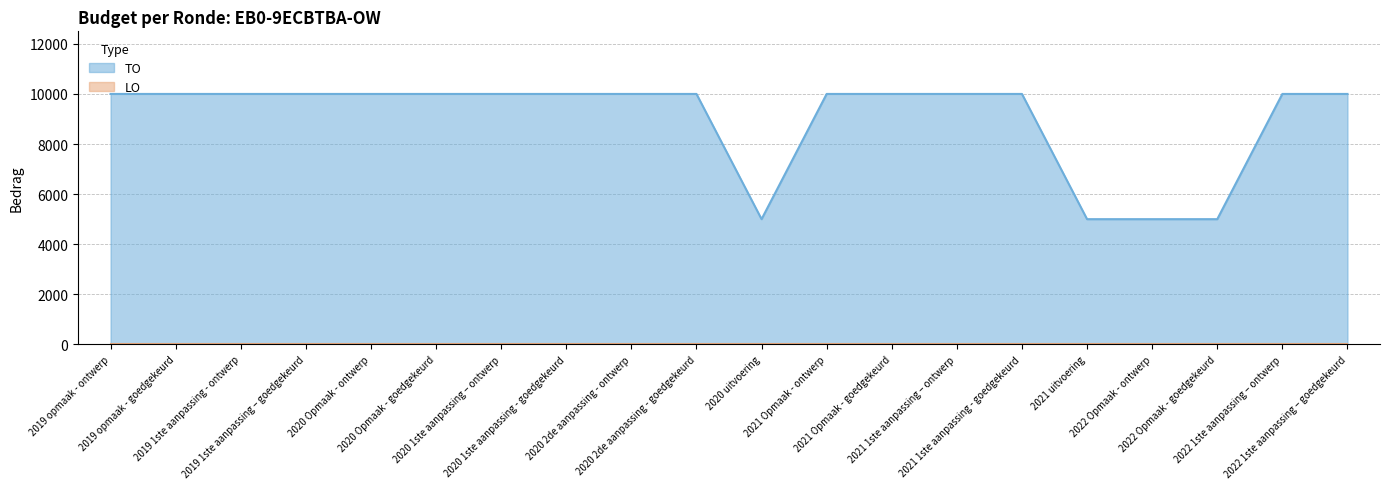

What is the sum of the values at 2022 Opmaak - goedgekeurd and 2020 1ste aanpassing – ontwerp?

15000